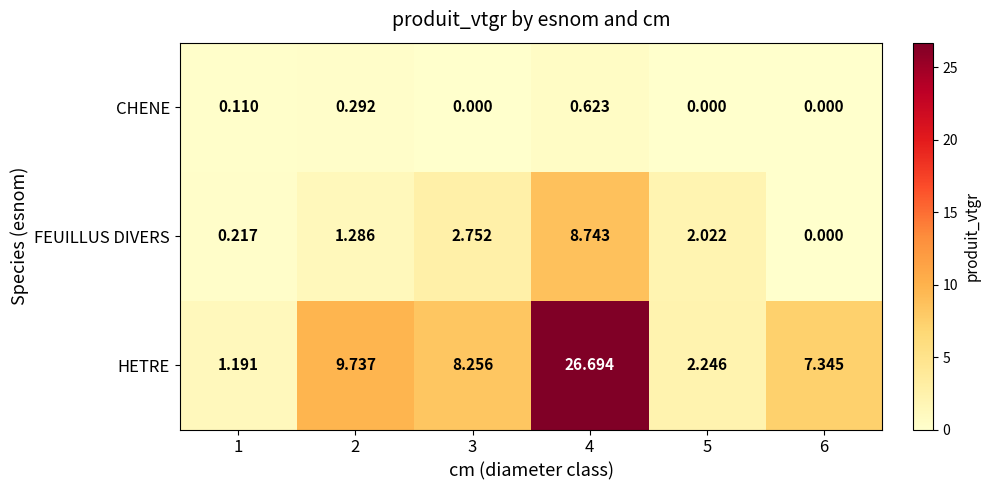

Which series changed the most between 4 and 6?

HETRE